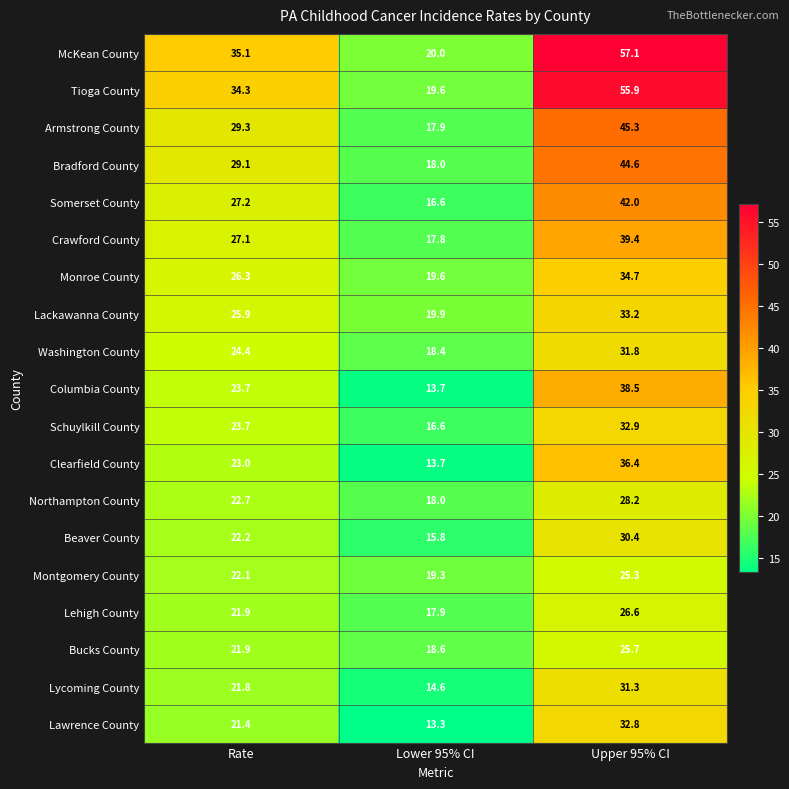

What is the approximate value of Clearfield County at Upper 95% CI?

36.4